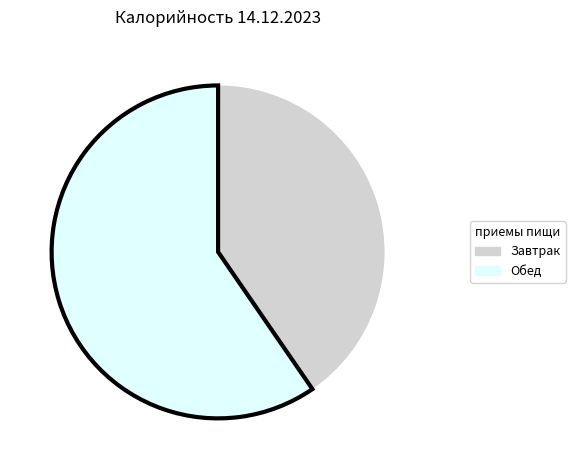

Do Обед and Завтрак together represent more than half of the pie?

Yes